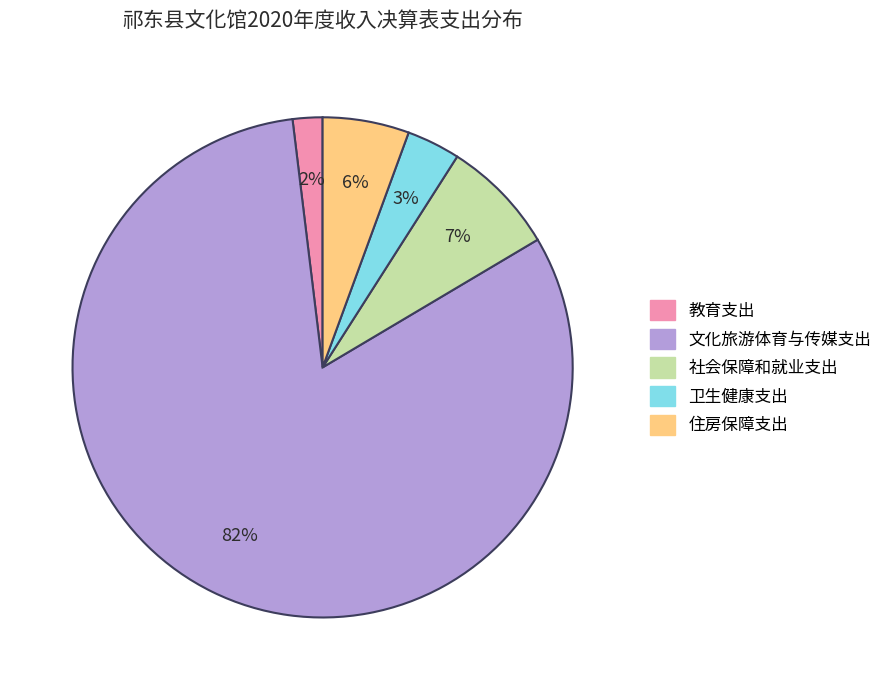

Does any single category account for the majority?

Yes